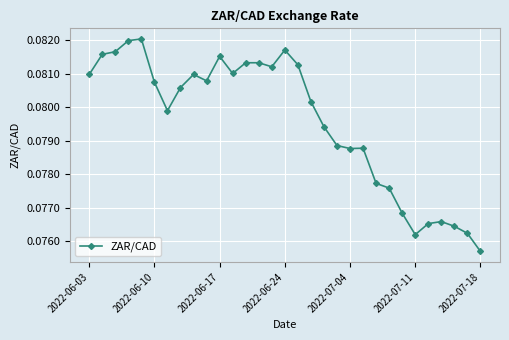

True or false: there are more than 1 points higher than both neighbors.

True